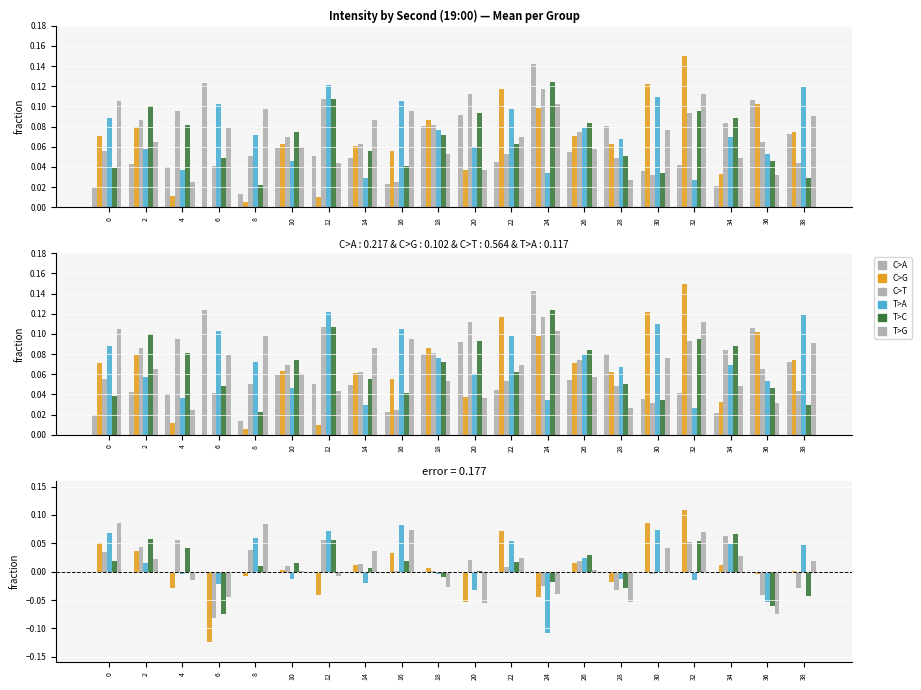

How many negative values does the T>C series have?

7